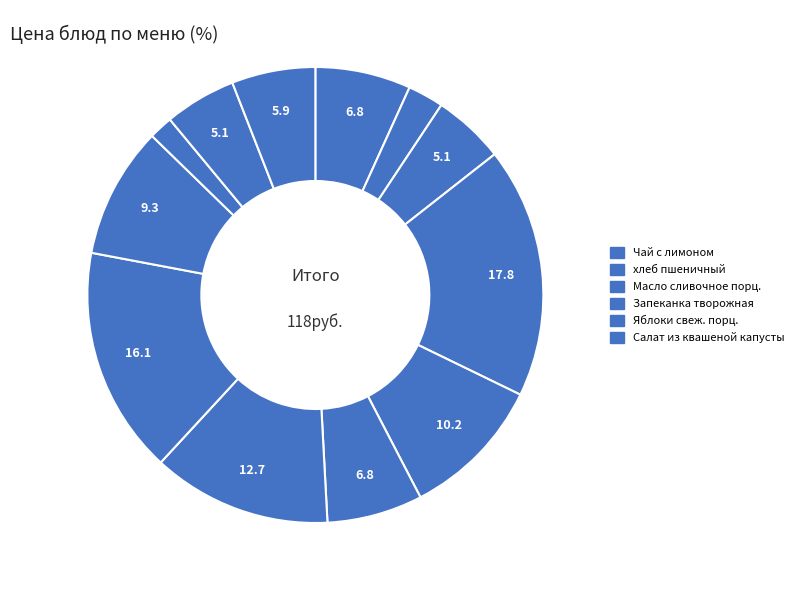

How many slices are in this pie chart?

12